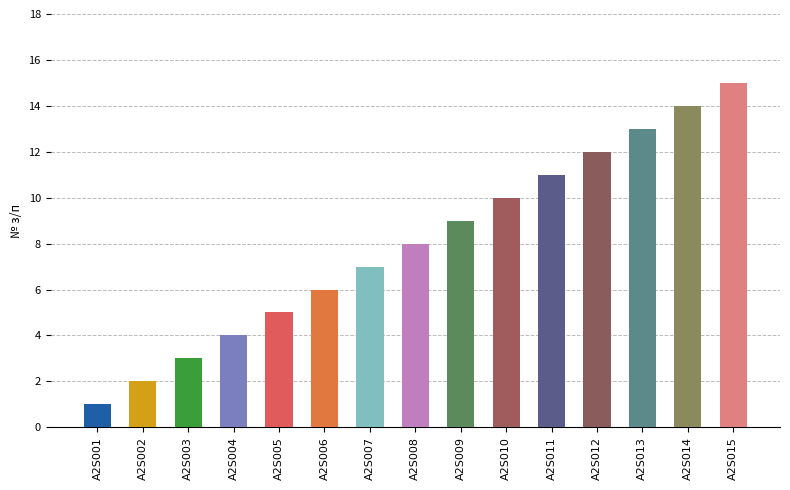

What is the change in value from A2S007 to A2S014?

+7